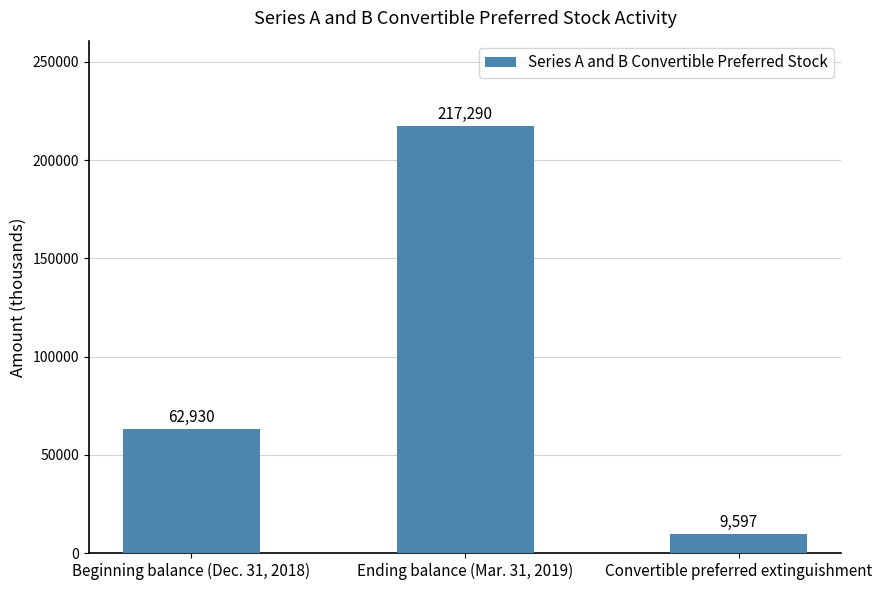

Are the bars grouped side by side (vs. stacked)?

No